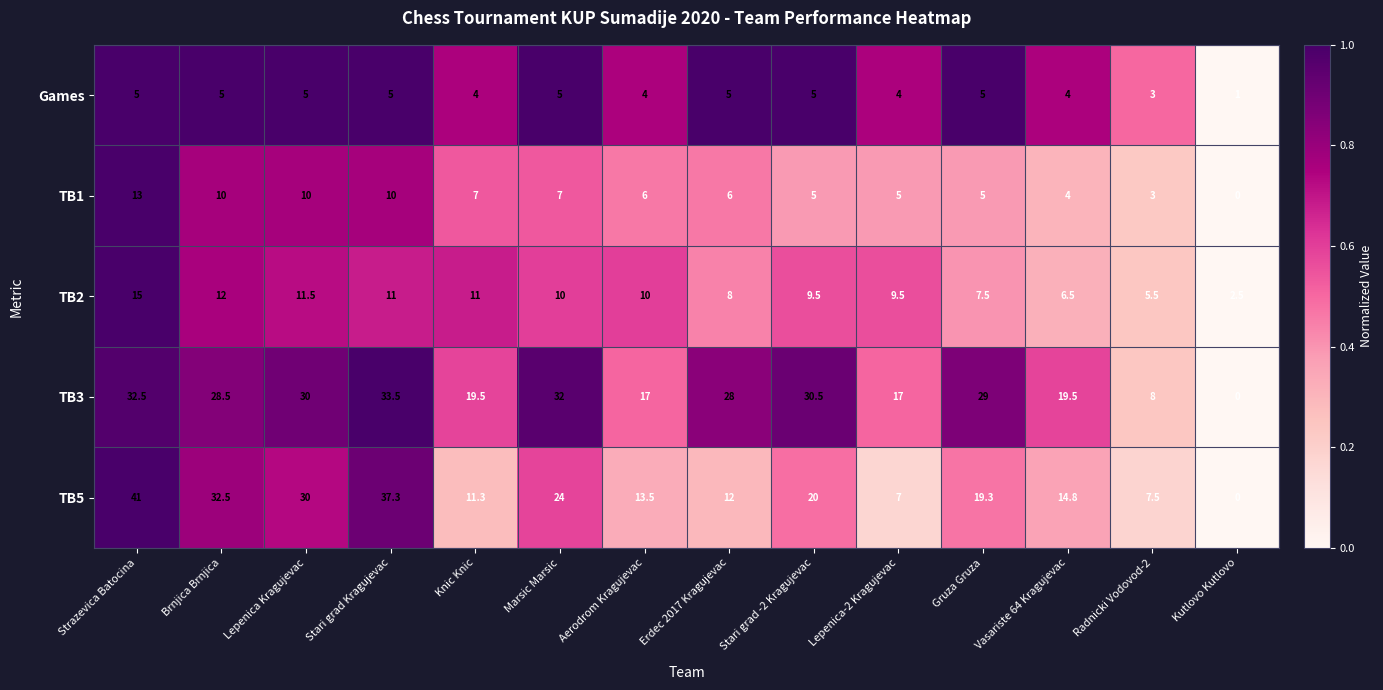

The Games series shows 8.4 at Marsic Marsic. True or false?

False